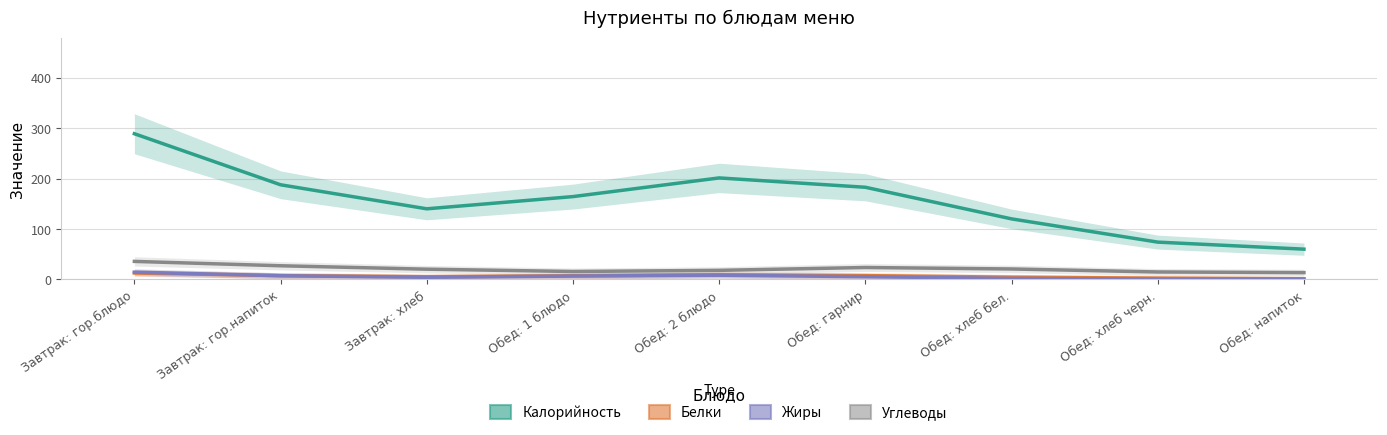

Which series has the largest total across all categories?

Калорийность